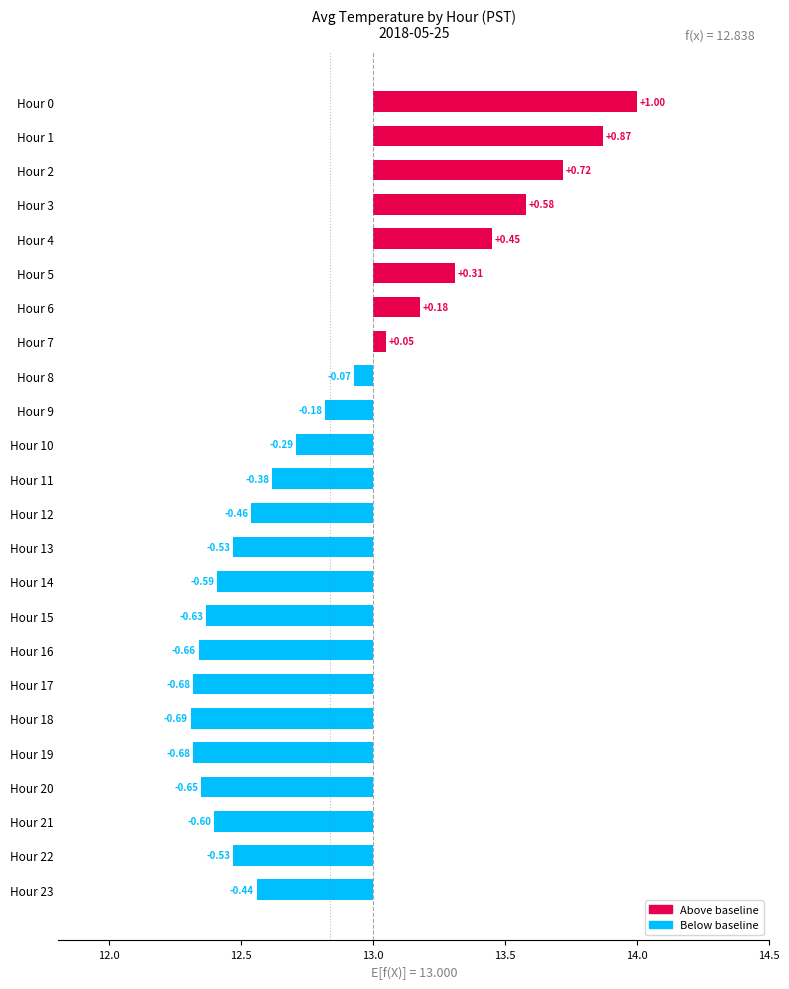

Reading left to right, extract all data points from this chart.

1.0	0.9	0.7	0.6	0.4	0.3	0.2	0.1	-0.1	-0.2	-0.3	-0.4	-0.5	-0.5	-0.6	-0.6	-0.7	-0.7	-0.7	-0.7	-0.7	-0.6	-0.5	-0.4